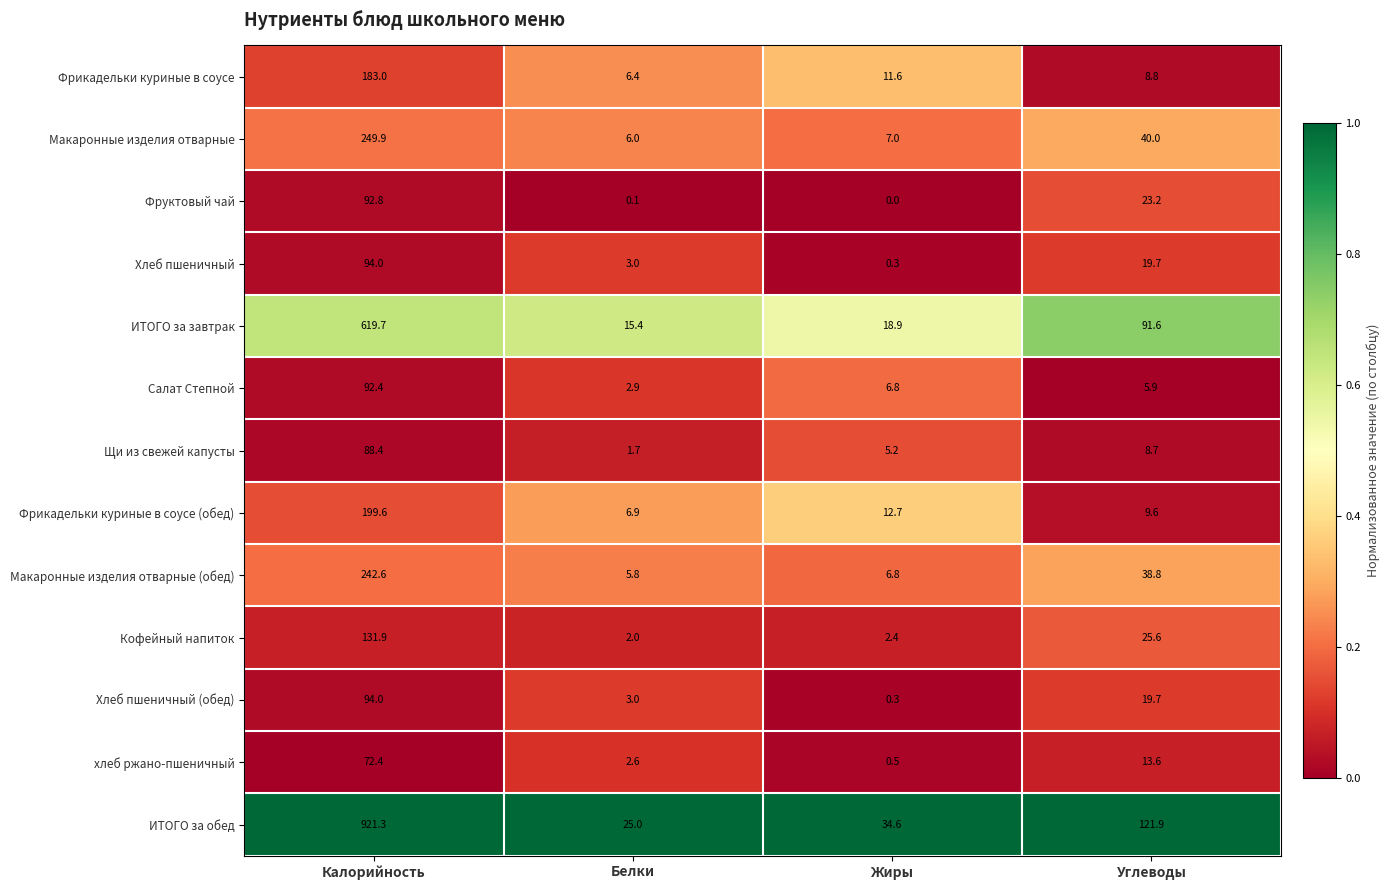

True or false: ИТОГО за завтрак has a value of 8.2 at Жиры.

False